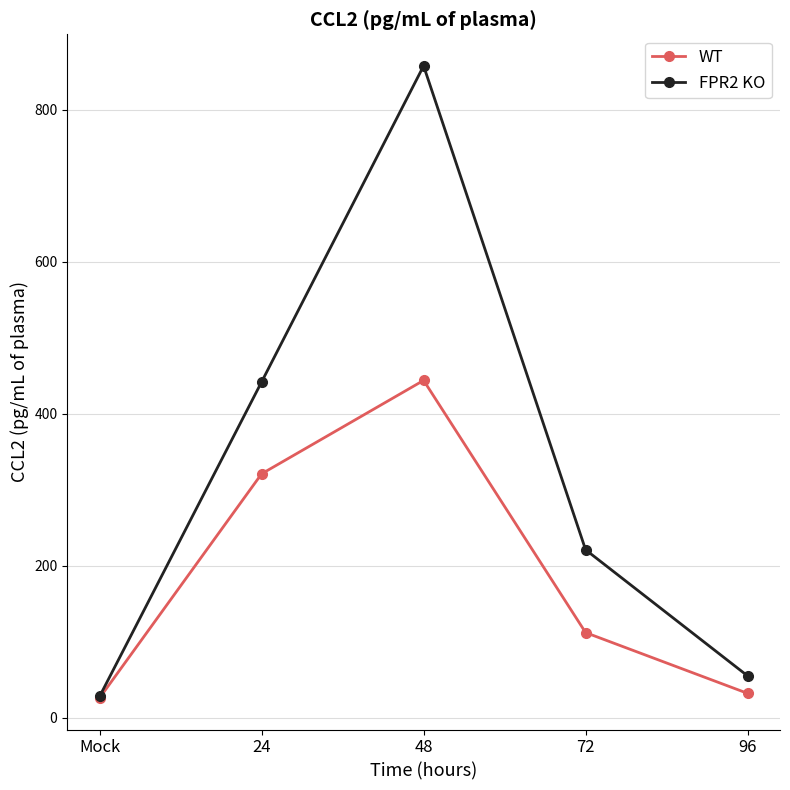

Which series has the widest spread of values?

FPR2 KO